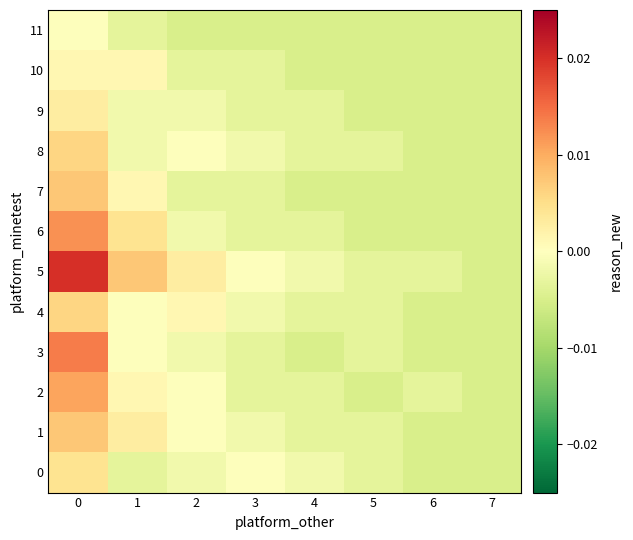

Reading left to right, what are all the values shown in this chart?

0: 0=0.0	1=-0.0	2=-0.0	3=-0.0	4=-0.0	5=-0.0	6=-0.0	7=-0.0
1: 0=0.0	1=0.0	2=-0.0	3=-0.0	4=-0.0	5=-0.0	6=-0.0	7=-0.0
2: 0=0.0	1=0.0	2=-0.0	3=-0.0	4=-0.0	5=-0.0	6=-0.0	7=-0.0
3: 0=0.0	1=-0.0	2=-0.0	3=-0.0	4=-0.0	5=-0.0	6=-0.0	7=-0.0
4: 0=0.0	1=-0.0	2=0.0	3=-0.0	4=-0.0	5=-0.0	6=-0.0	7=-0.0
5: 0=0.0	1=0.0	2=0.0	3=-0.0	4=-0.0	5=-0.0	6=-0.0	7=-0.0
6: 0=0.0	1=0.0	2=-0.0	3=-0.0	4=-0.0	5=-0.0	6=-0.0	7=-0.0
7: 0=0.0	1=0.0	2=-0.0	3=-0.0	4=-0.0	5=-0.0	6=-0.0	7=-0.0
8: 0=0.0	1=-0.0	2=-0.0	3=-0.0	4=-0.0	5=-0.0	6=-0.0	7=-0.0
9: 0=0.0	1=-0.0	2=-0.0	3=-0.0	4=-0.0	5=-0.0	6=-0.0	7=-0.0
10: 0=0.0	1=0.0	2=-0.0	3=-0.0	4=-0.0	5=-0.0	6=-0.0	7=-0.0
11: 0=-0.0	1=-0.0	2=-0.0	3=-0.0	4=-0.0	5=-0.0	6=-0.0	7=-0.0